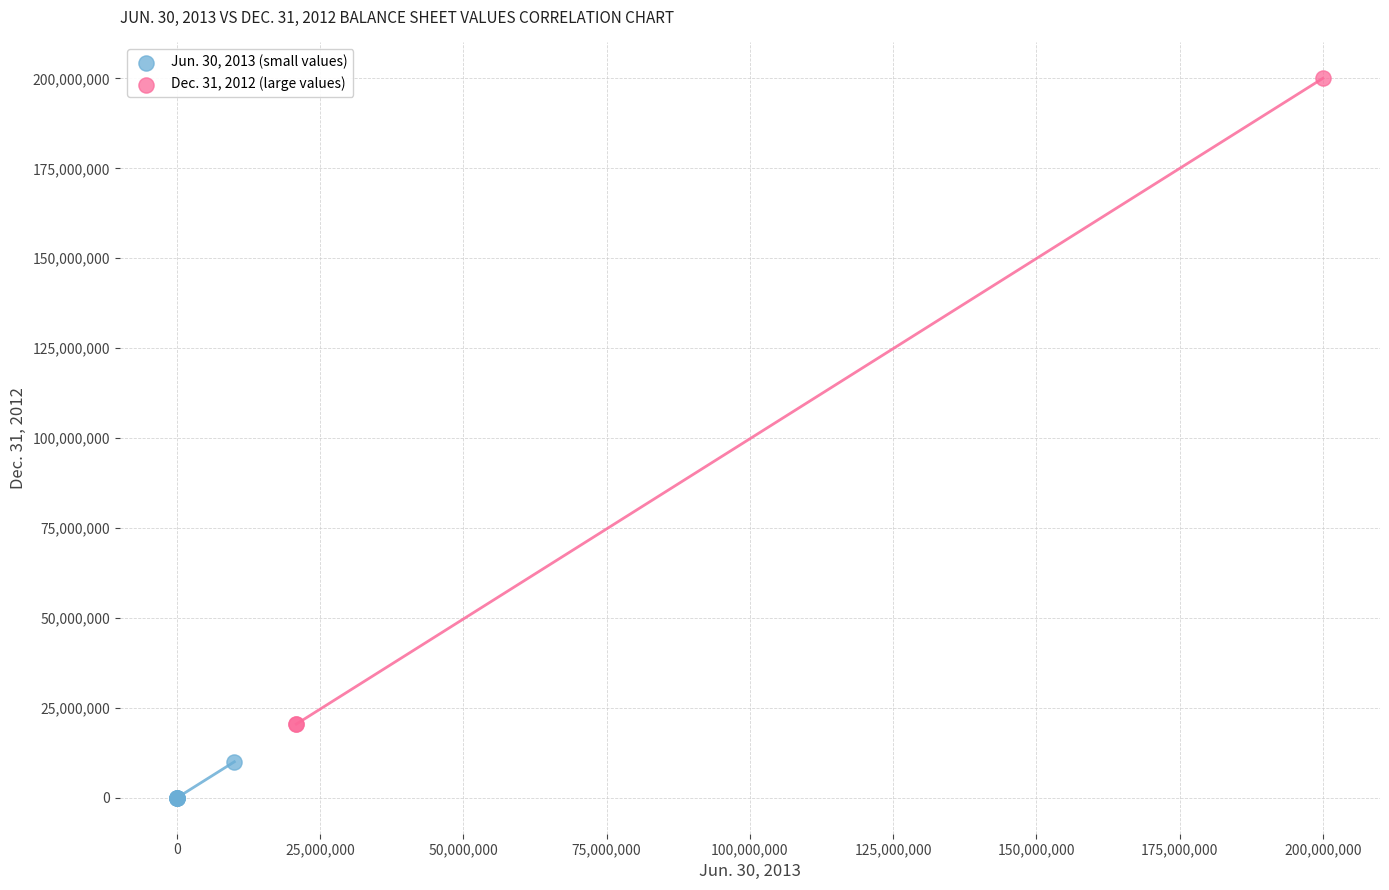

Which series has the widest spread of Y values?

Dec. 31, 2012 (large values)